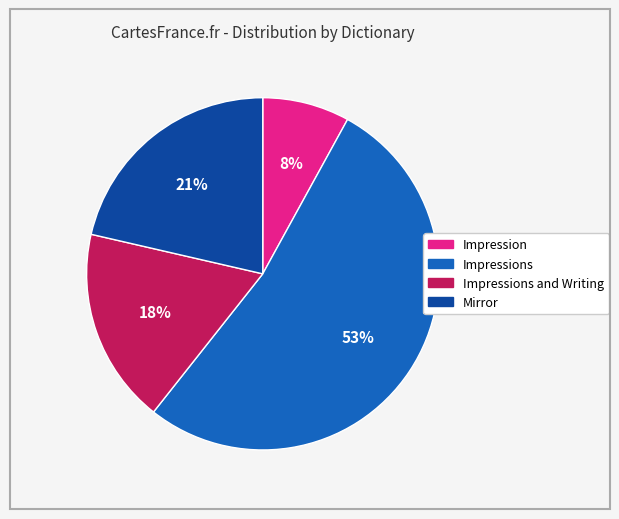

Is there any slice that represents more than half of the pie?

Yes